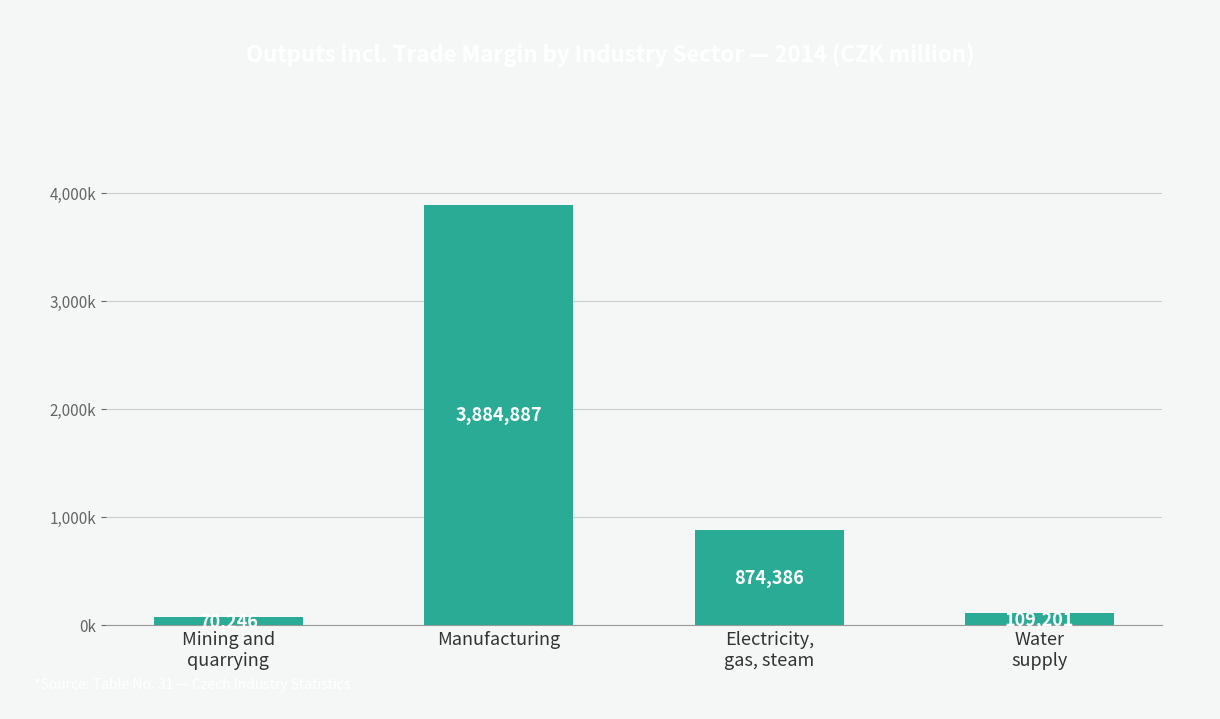

Does the chart contain any negative values?

No